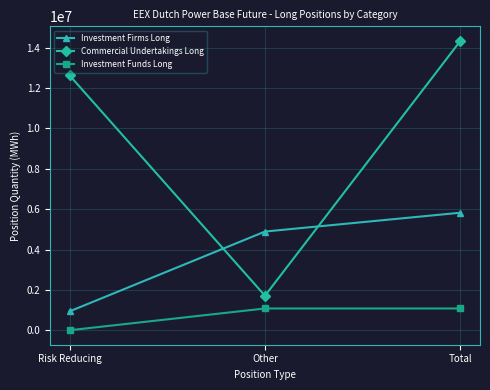

What position from the right is Total?

1